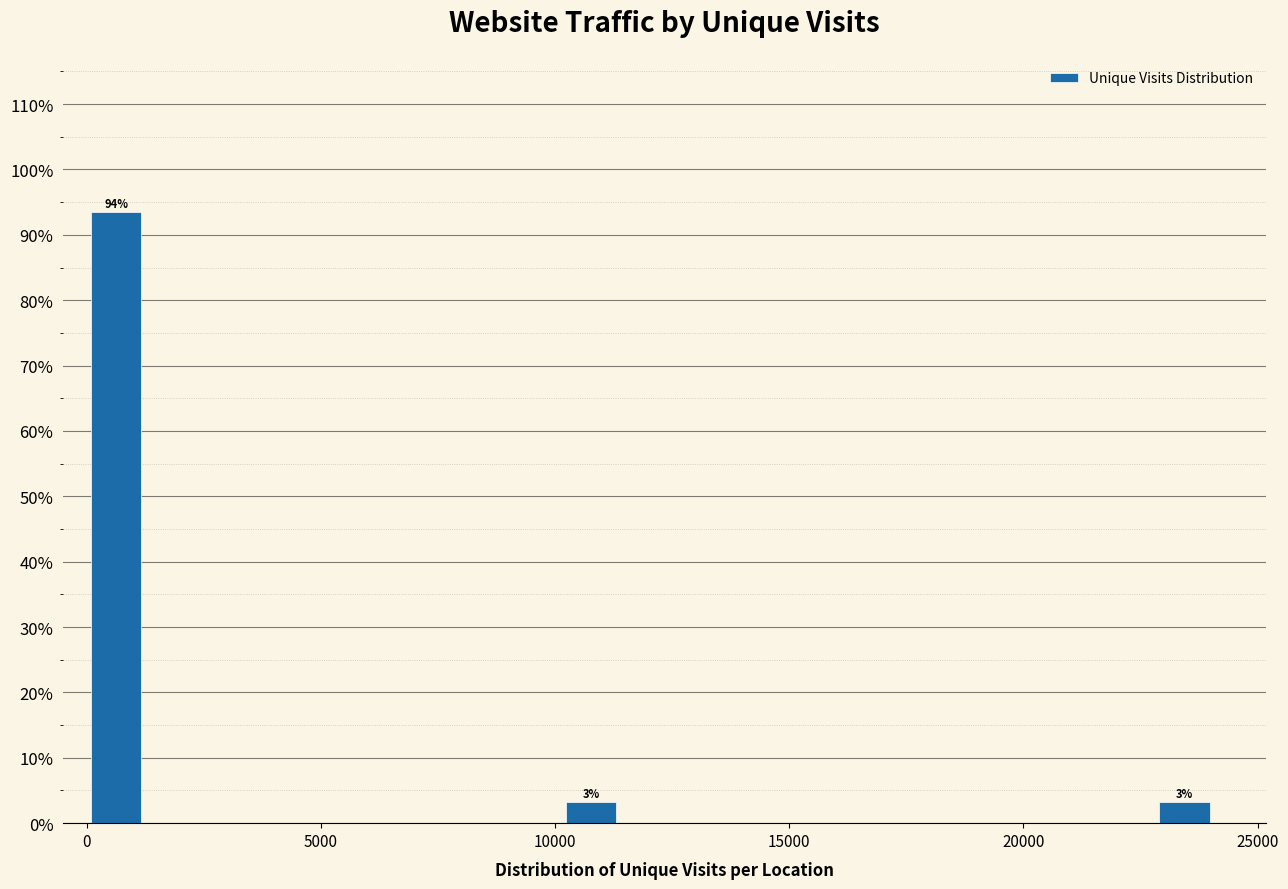

Around what value on the x-axis is the tallest bar? Give the approximate position of its centre, as read against the axis.

500